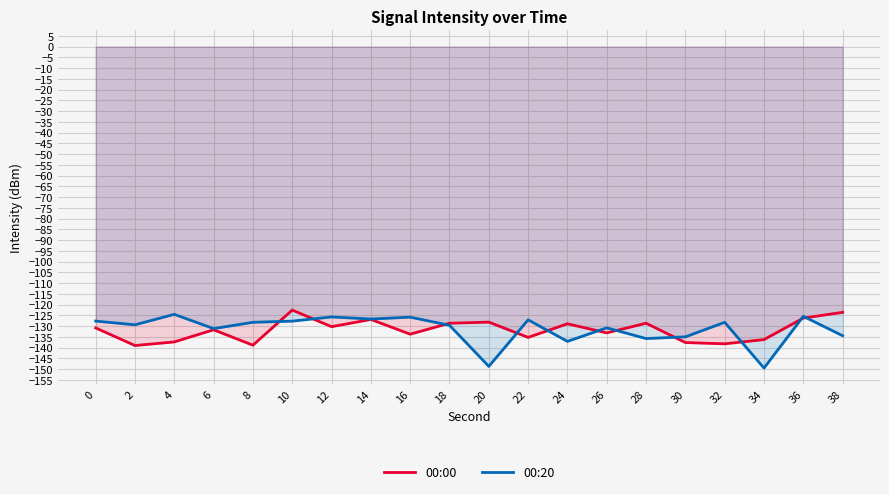

At which label does 00:00 first exceed -130?

10